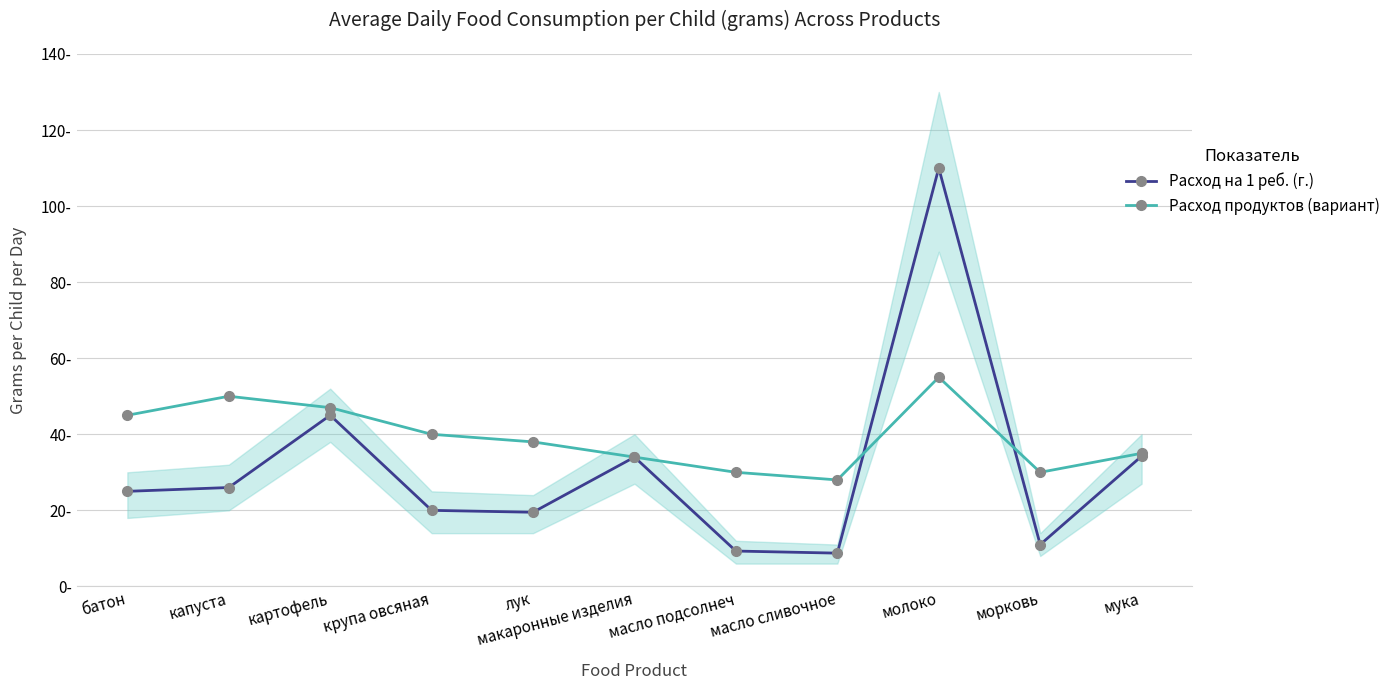

What is the sum of the Расход на 1 реб. (г.) values at морковь and макаронные изделия?

45.0